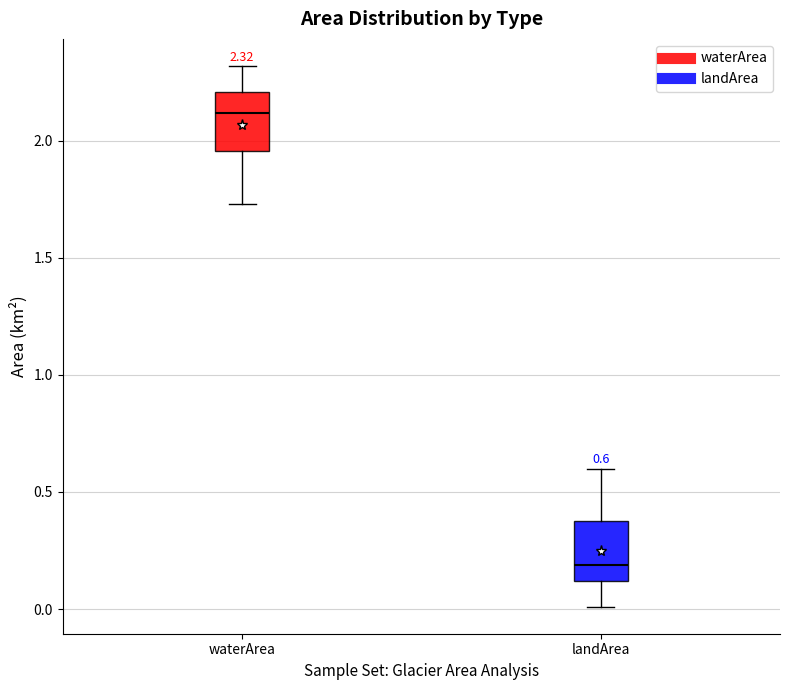

Which box's median line is the highest?

waterArea